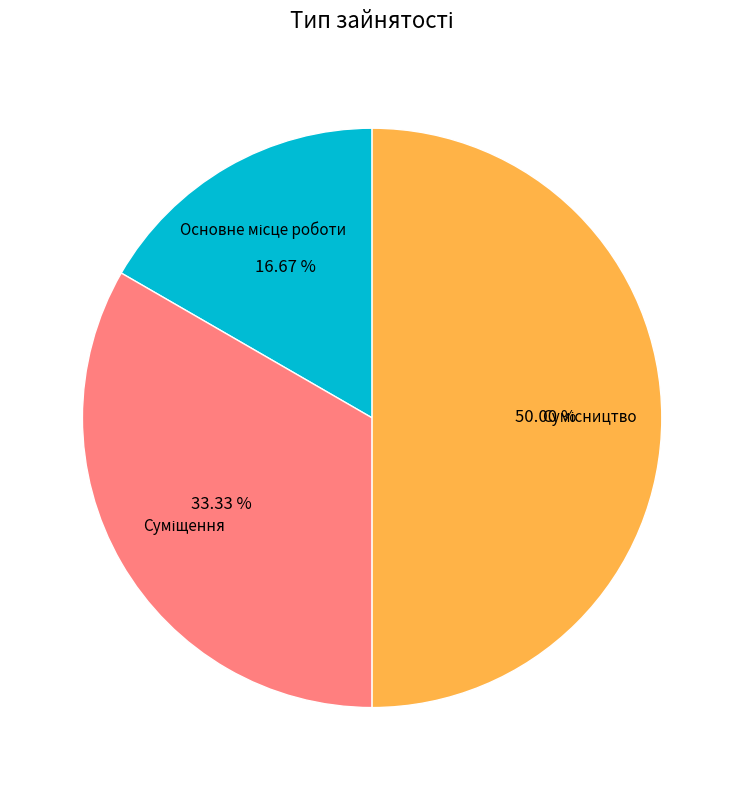

Count the number of slices in the pie.

3